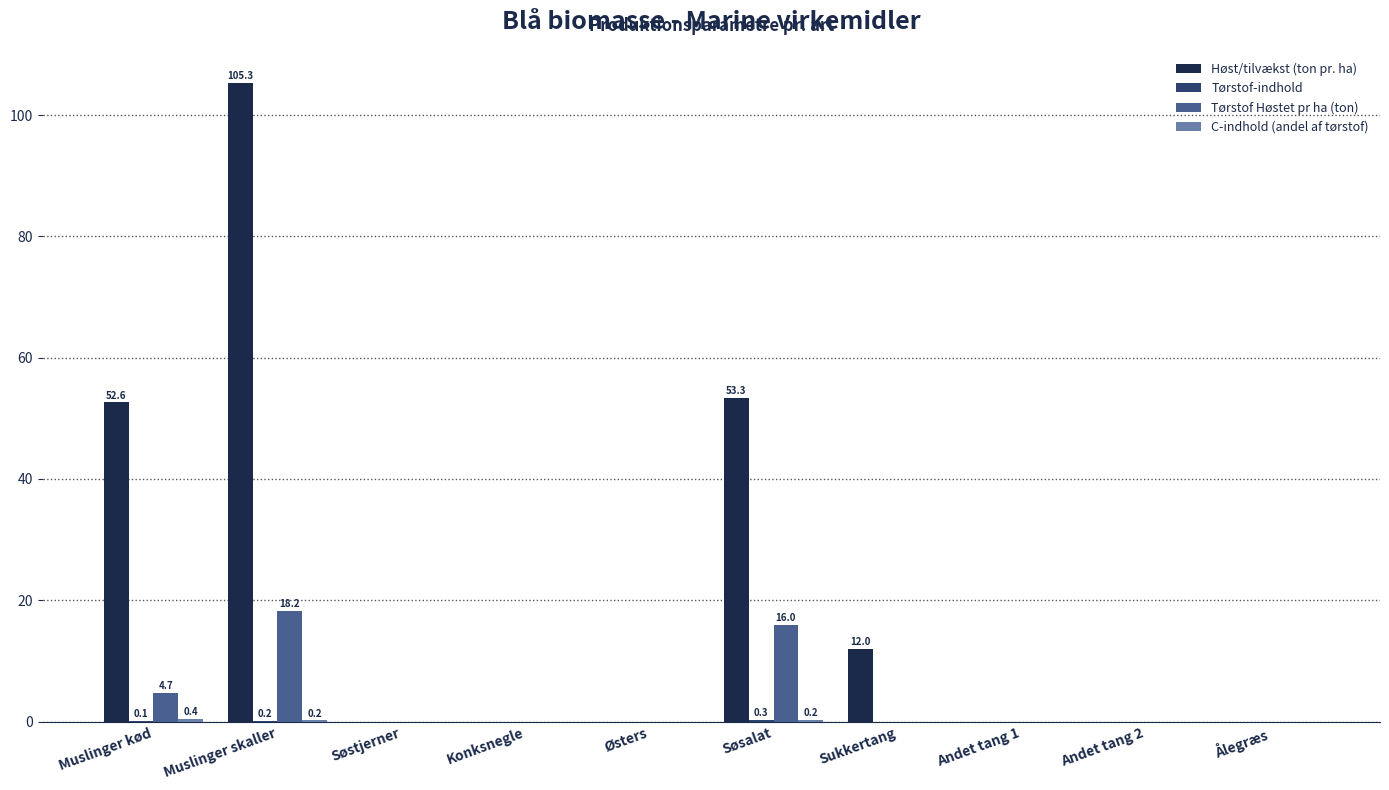

Which series changed the most between Østers and Søsalat?

Høst/tilvækst (ton pr. ha)